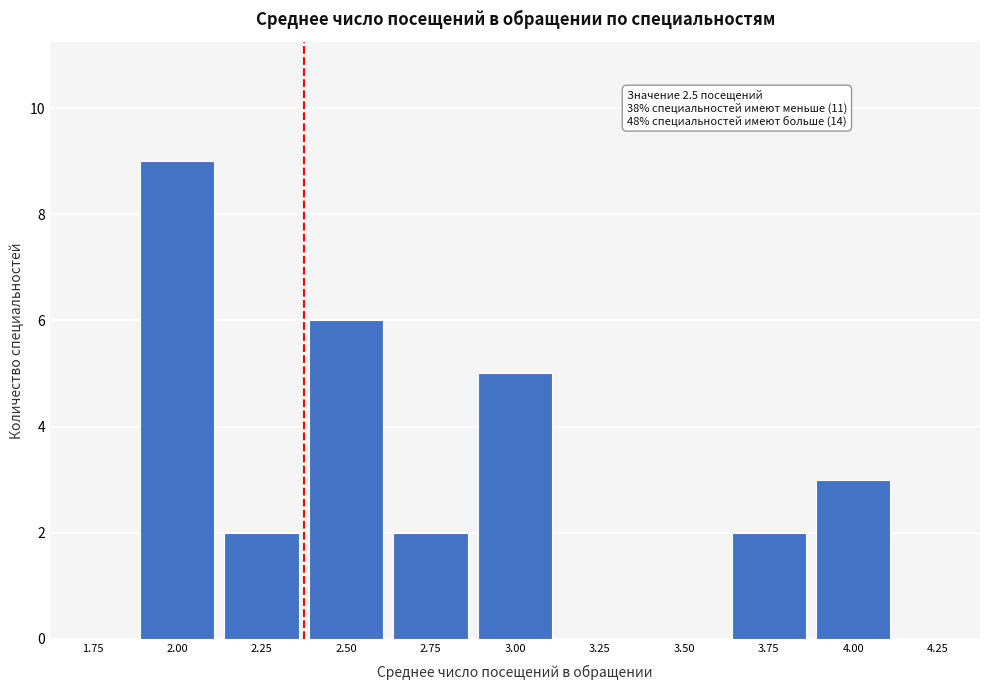

Reading left to right, transcribe all the data shown in this chart.

1.75=0	2.00=9	2.25=2	2.50=6	2.75=2	3.00=5	3.25=0	3.50=0	3.75=2	4.00=3	4.25=0